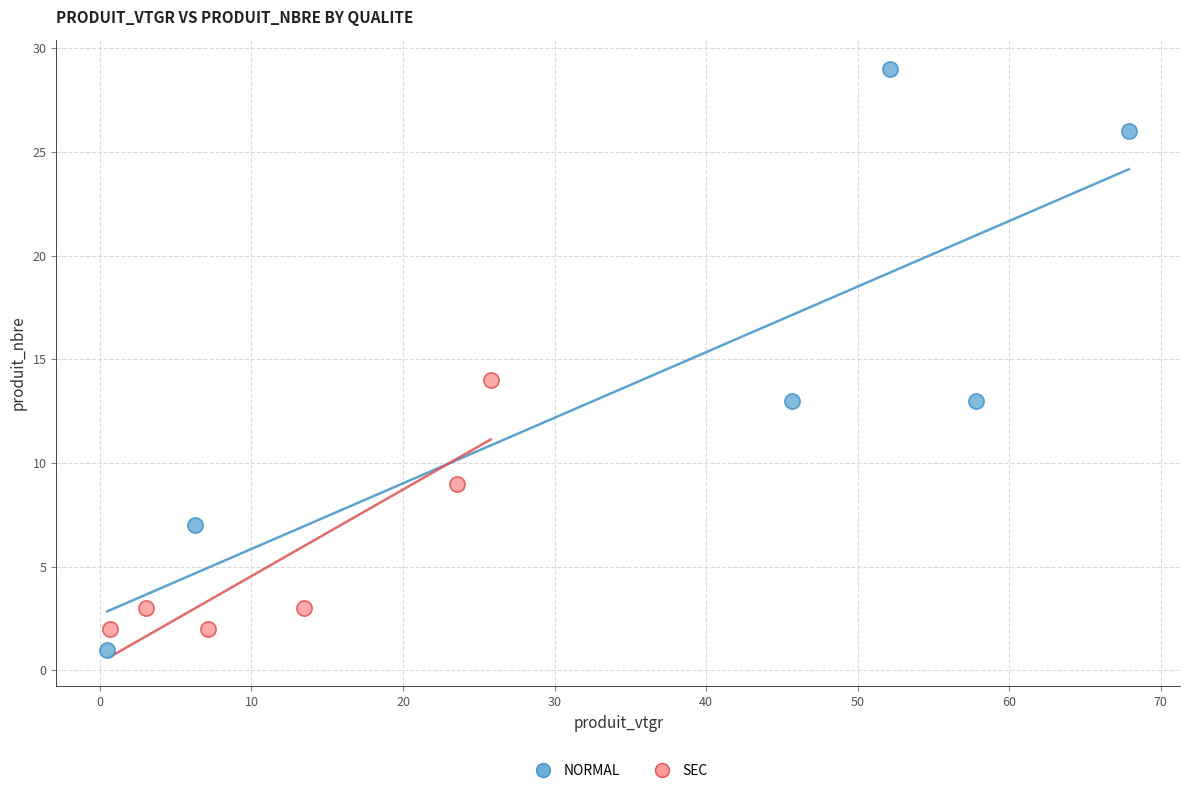

Which series reaches the minimum Y coordinate?

NORMAL